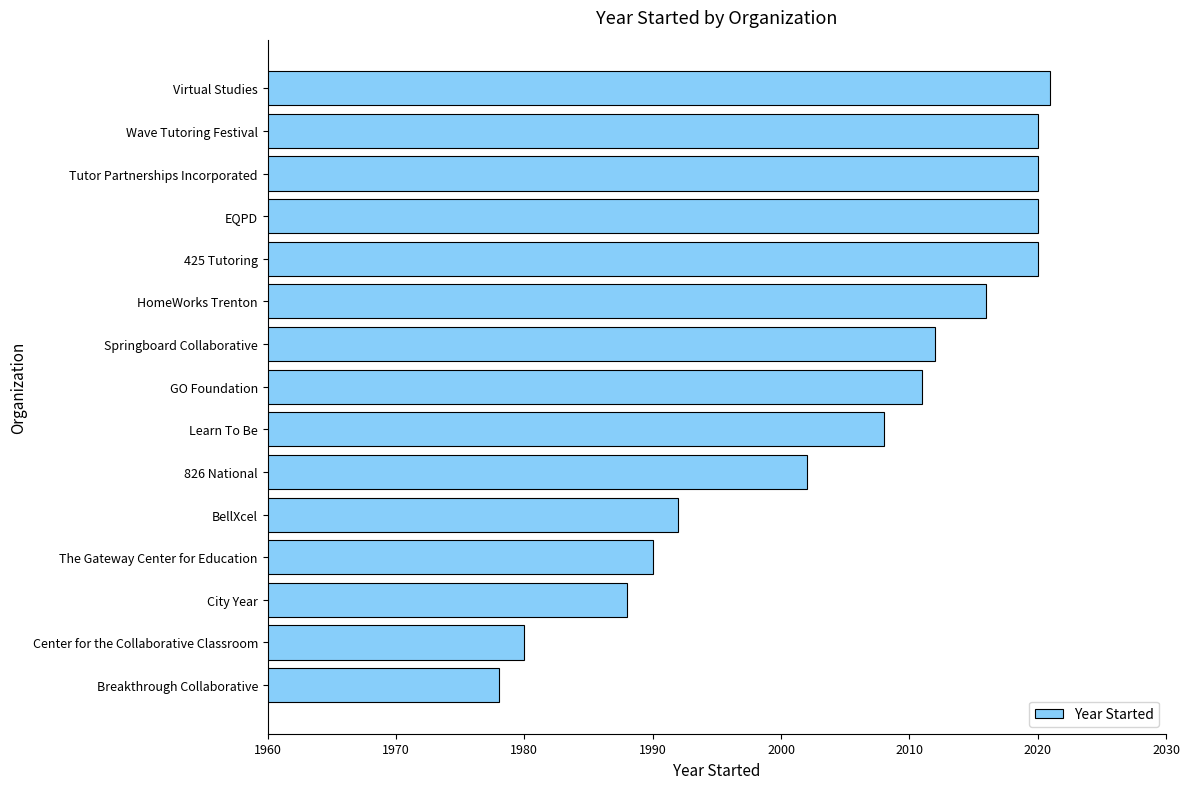

The value at GO Foundation is 2011. True or false?

True